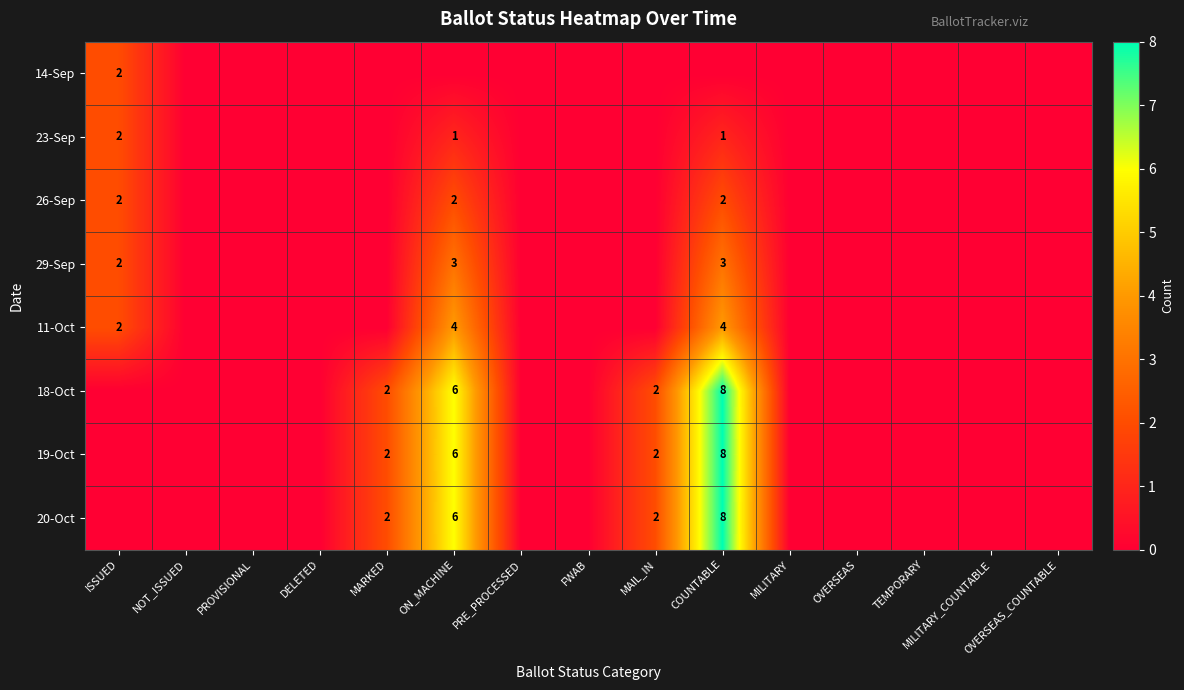

What is the maximum value for 18-Oct?

8